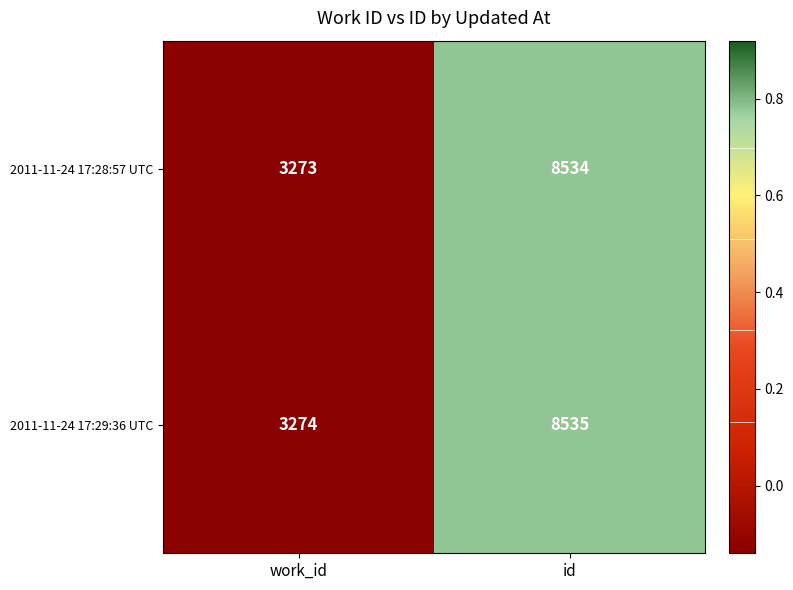

Rank the series by their maximum value, from lowest to highest.

2011-11-24 17:28:57 UTC, 2011-11-24 17:29:36 UTC